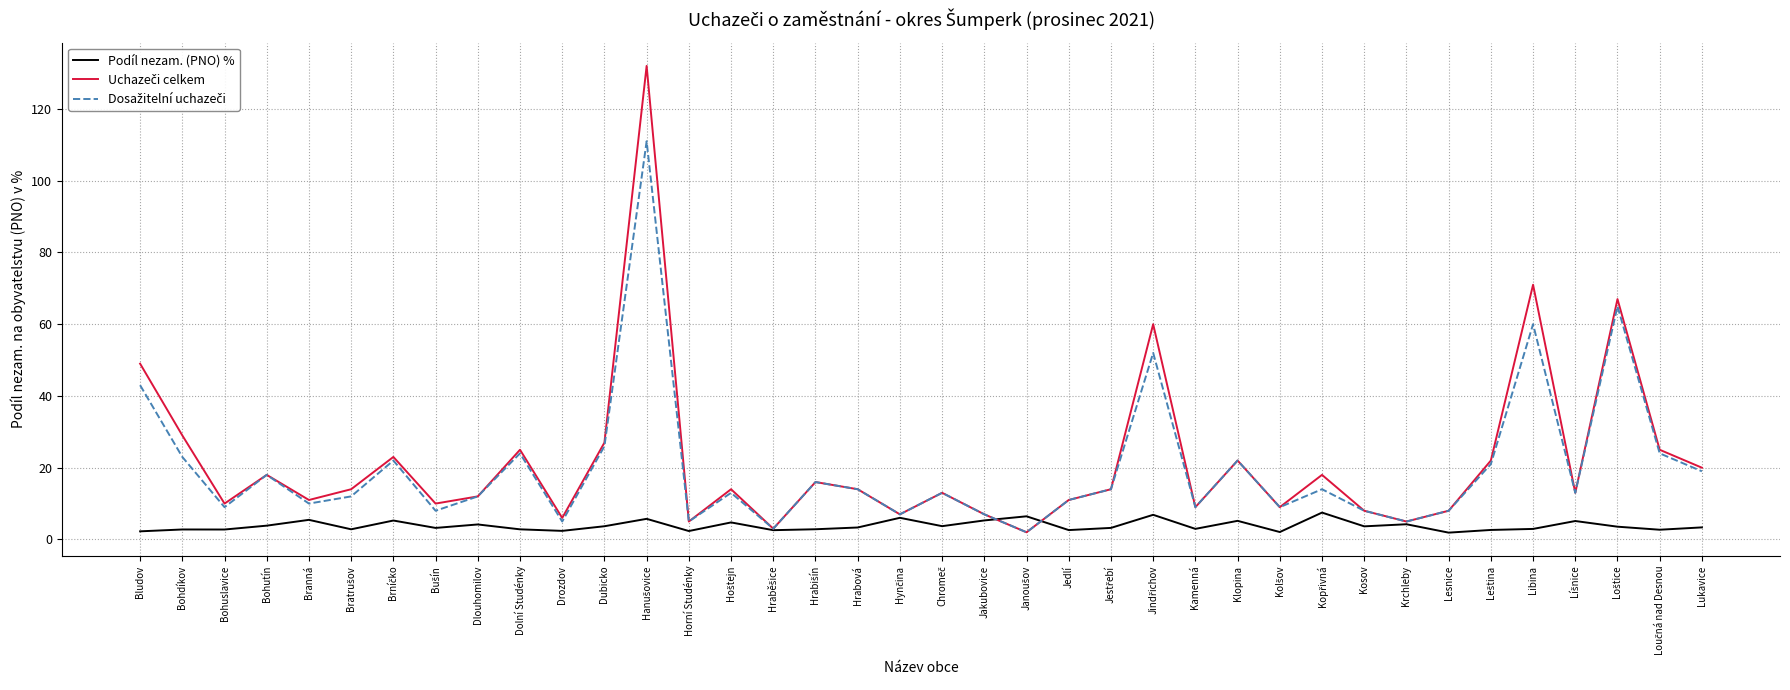

Does the chart display data point markers on the line(s)?

No